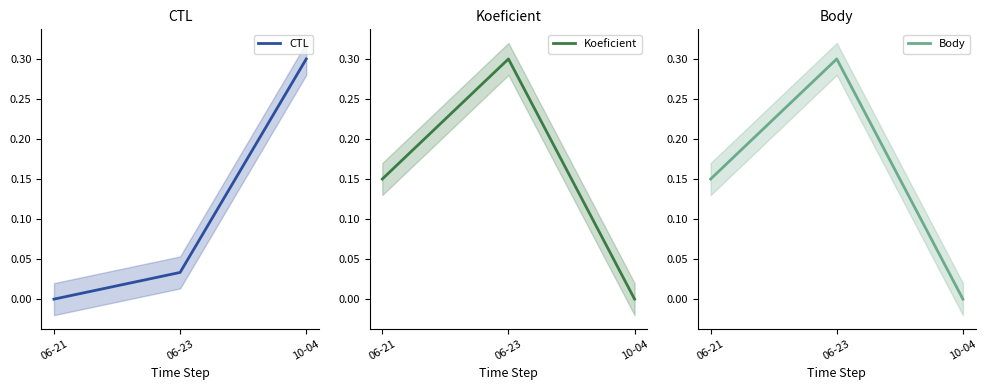

How many categories are shown in the chart?

3